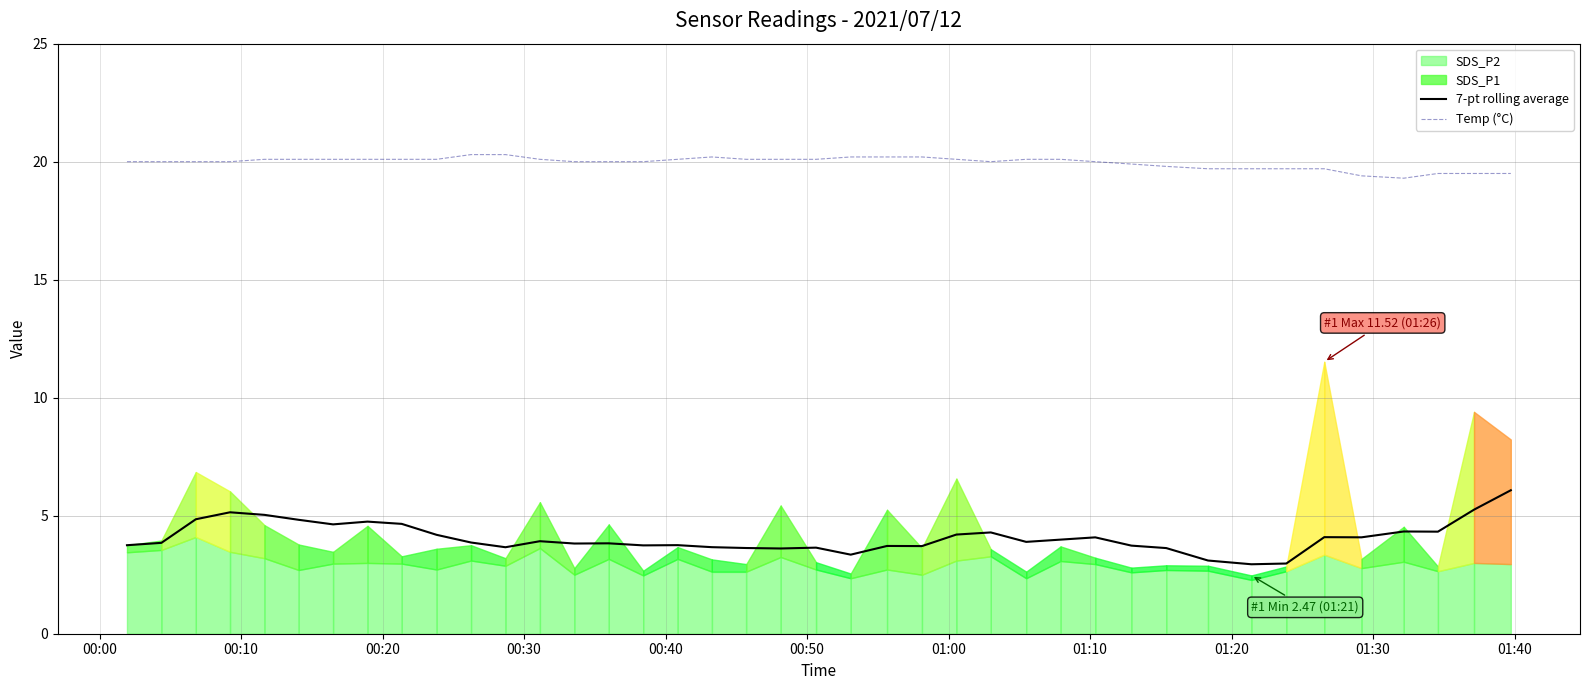

How many interior local valleys does the Temp (°C) series have?

2